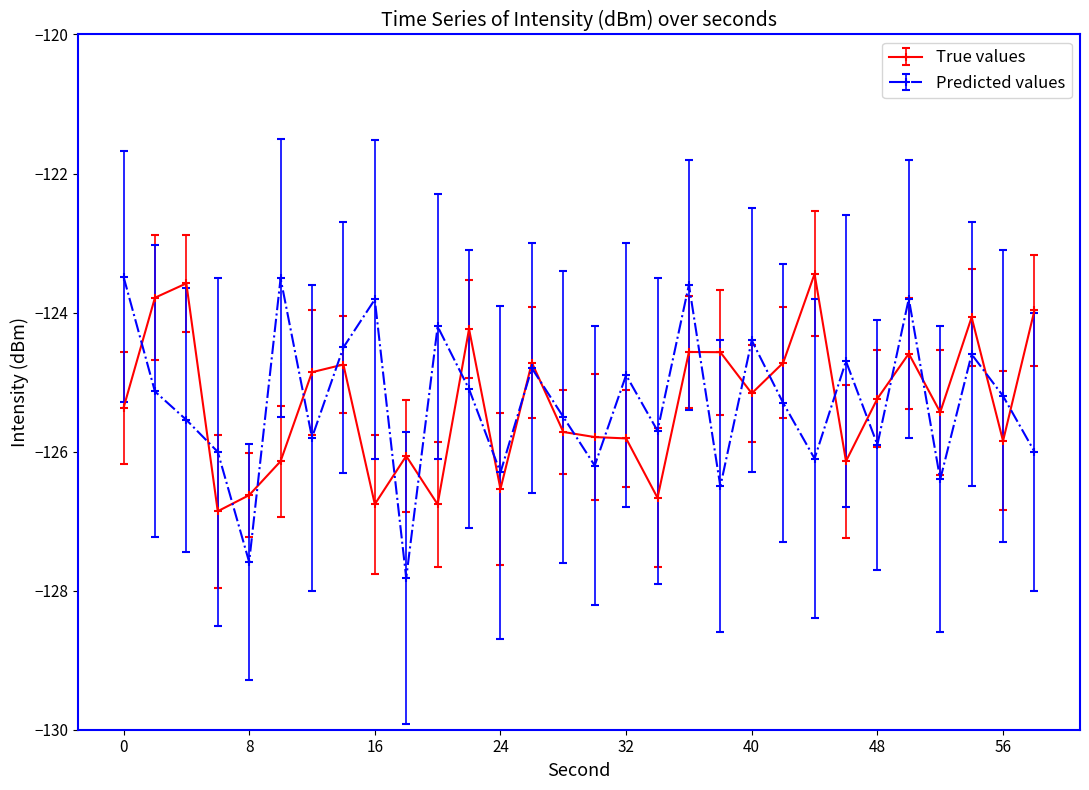

True or false: True values has more than 0 interior local peaks.

True